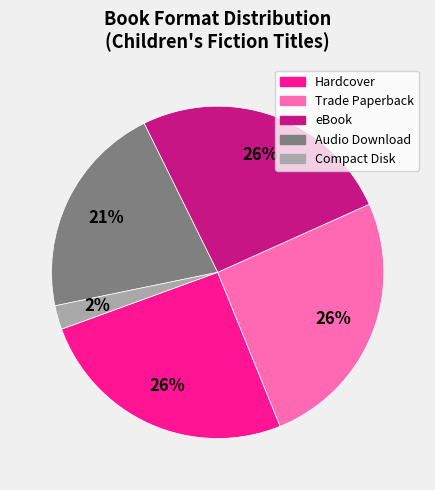

Is there any slice that represents more than half of the pie?

No